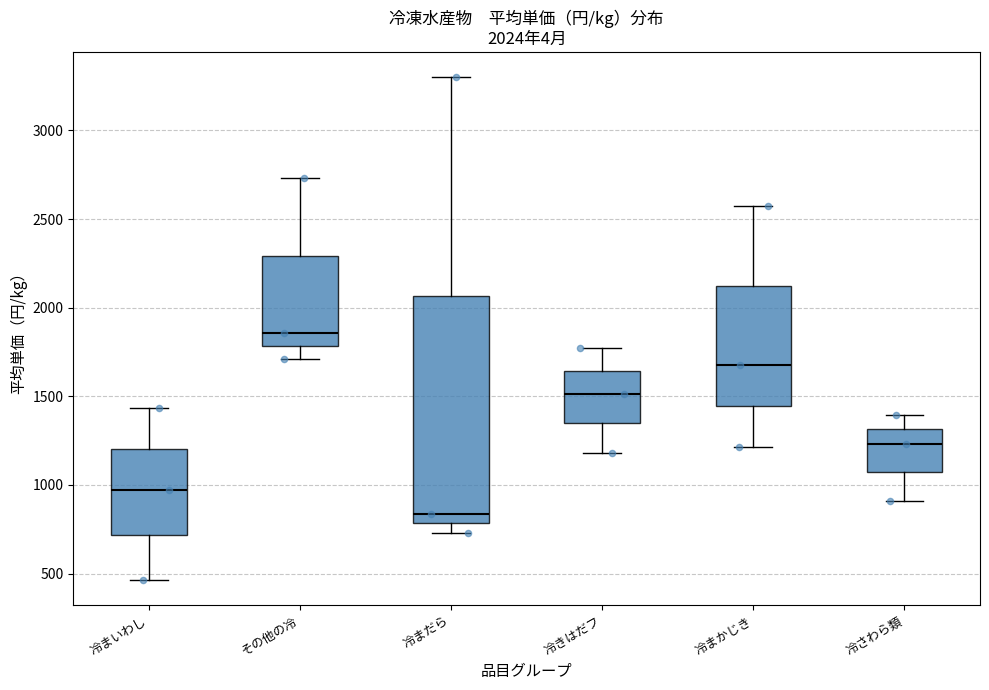

Which box is the tallest, from its lower edge to its upper edge?

冷まだら